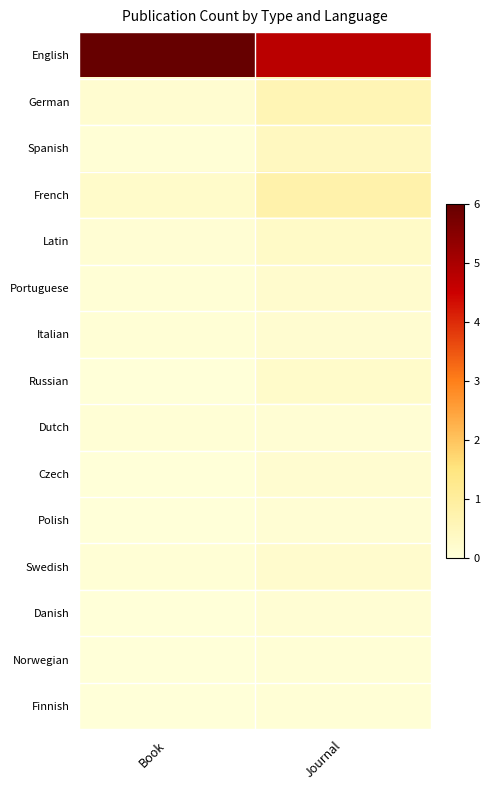

Reading right to left, extract all data points from this chart.

English: Journal=4.8	Book=6.0
German: Journal=0.6	Book=0.2
Spanish: Journal=0.4	Book=0.1
French: Journal=0.8	Book=0.2
Latin: Journal=0.3	Book=0.1
Portuguese: Journal=0.2	Book=0.1
Italian: Journal=0.2	Book=0.1
Russian: Journal=0.2	Book=0.0
Dutch: Journal=0.1	Book=0.1
Czech: Journal=0.2	Book=0.0
Polish: Journal=0.1	Book=0.0
Swedish: Journal=0.2	Book=0.1
Danish: Journal=0.1	Book=0.0
Norwegian: Journal=0.1	Book=0.0
Finnish: Journal=0.1	Book=0.0